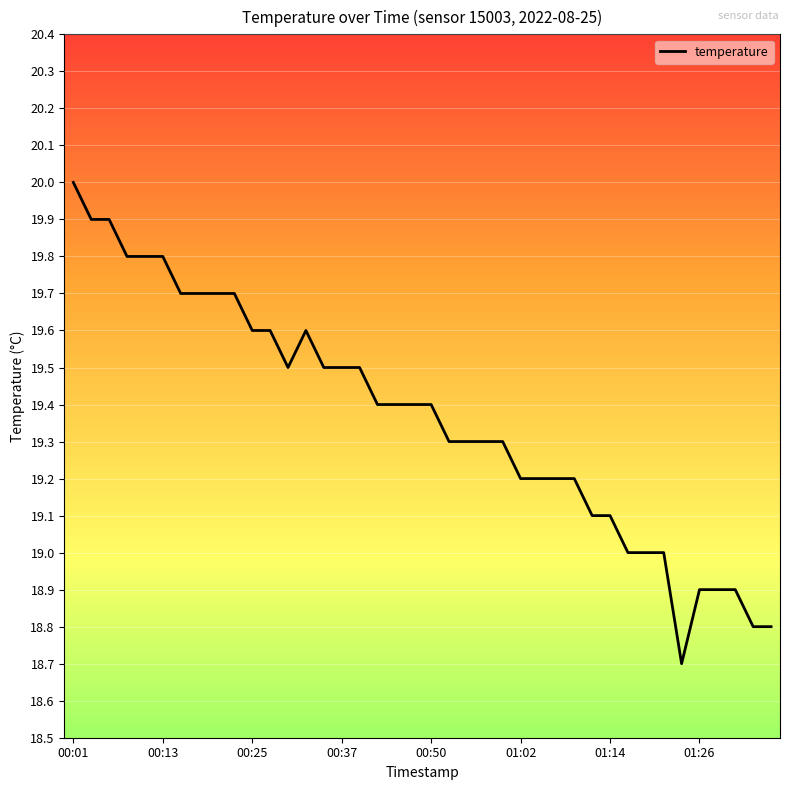

What is the difference between the maximum and minimum values?

1.3